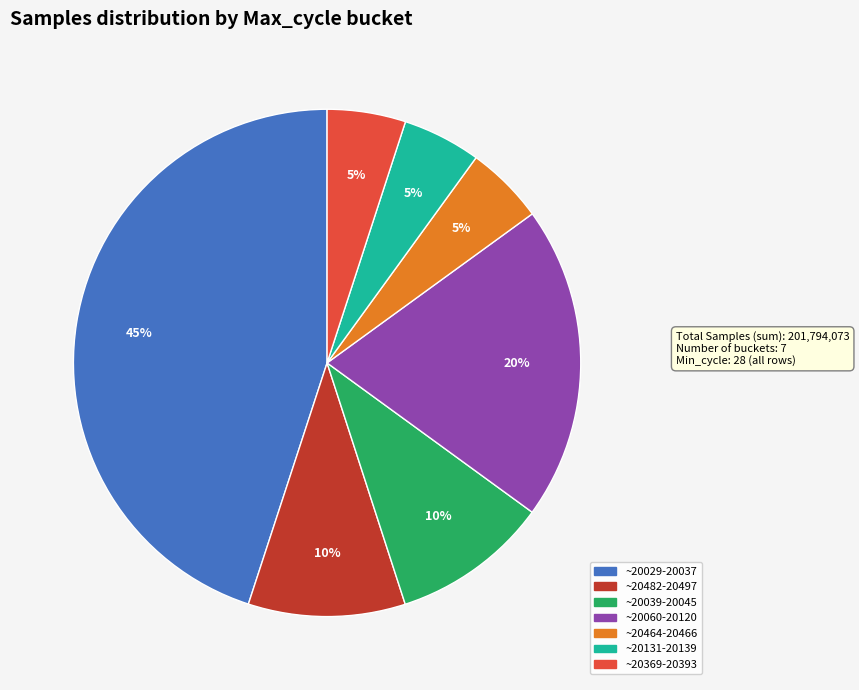

To the nearest percent, what is the difference between the largest and smallest slice percentages?

40%